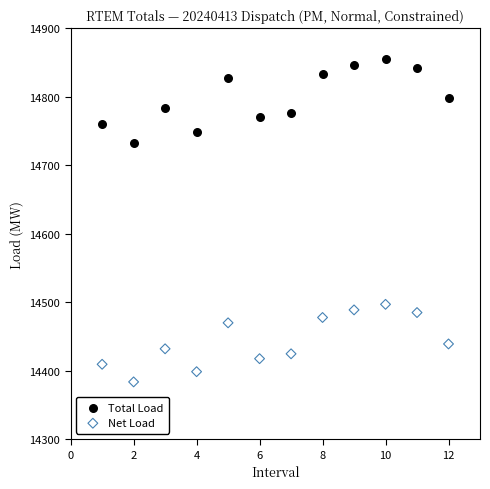

Which series reaches the minimum Y coordinate?

Net Load